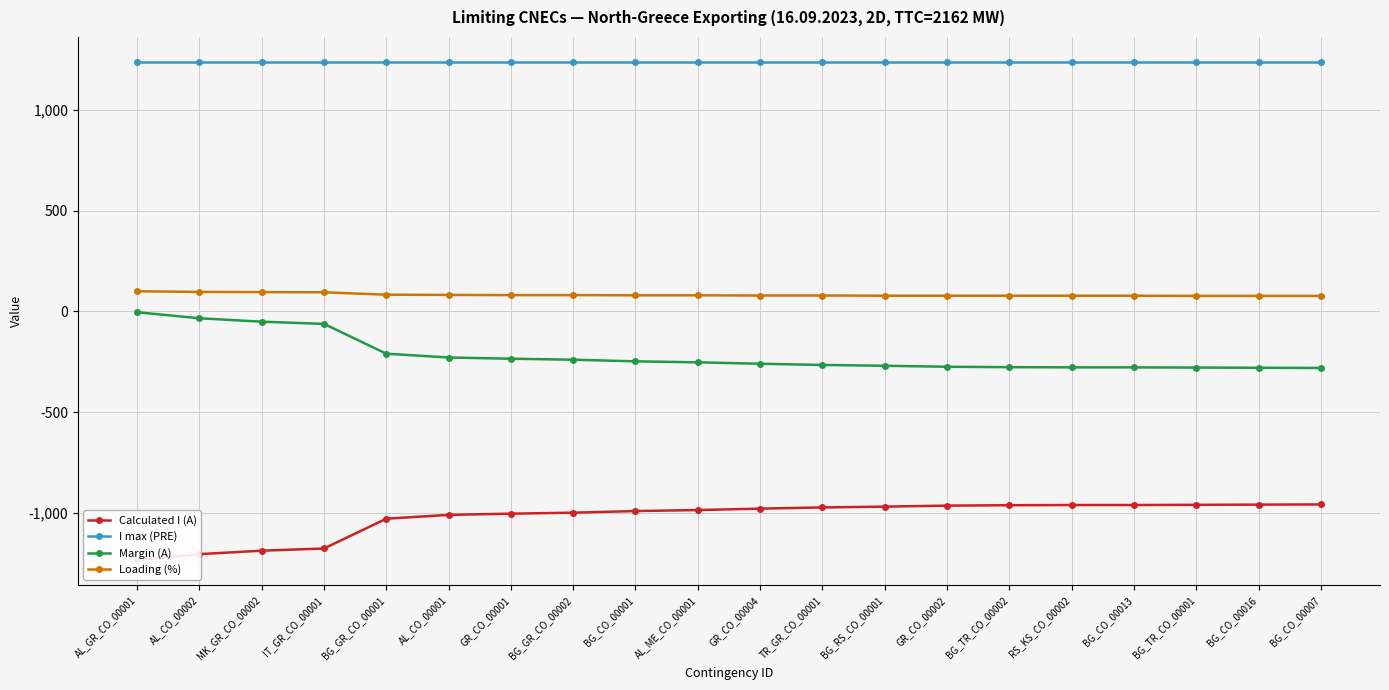

Reading left to right, what are all the values shown in this chart?

Calculated I (A): -1236	-1206	-1189	-1178	-1030	-1011	-1005	-1000	-992	-987	-980	-974	-970	-965	-963	-962	-962	-961	-960	-959
I max (PRE): 1240	1240	1240	1240	1240	1240	1240	1240	1240	1240	1240	1240	1240	1240	1240	1240	1240	1240	1240	1240
Margin (A): -4	-34	-51	-62	-210	-229	-235	-240	-248	-253	-260	-266	-270	-275	-277	-278	-278	-279	-280	-281
Loading (%): 100	97	96	95	83	82	81	81	80	80	79	79	78	78	78	78	78	77	77	77